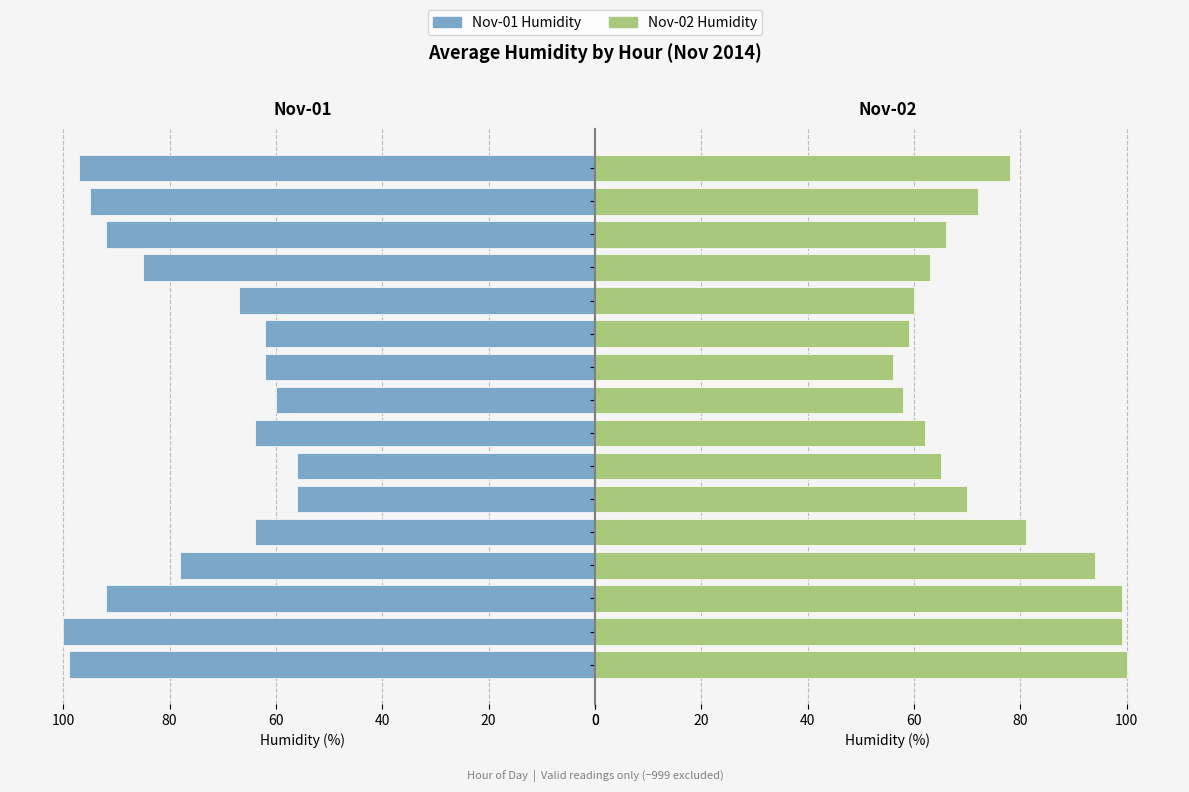

Where is Day 2 (Nov-02) nearest to the value 78?

15